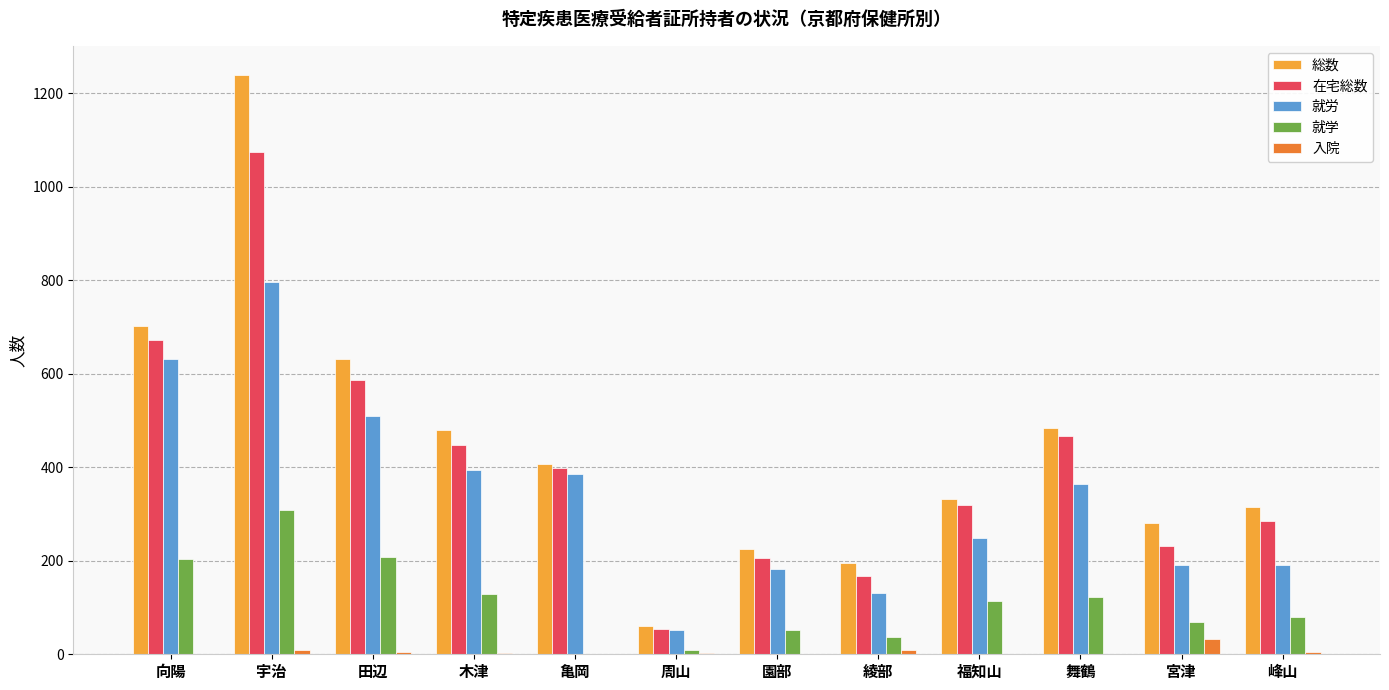

Which category has the highest value in the 在宅総数 series?

宇治